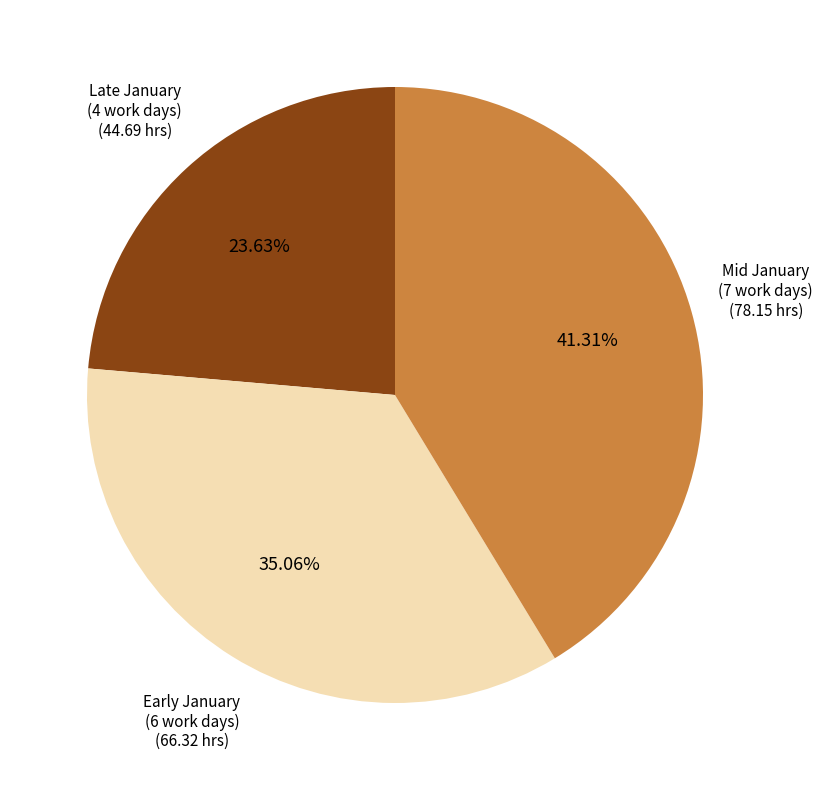

Is there any slice that represents more than half of the pie?

No